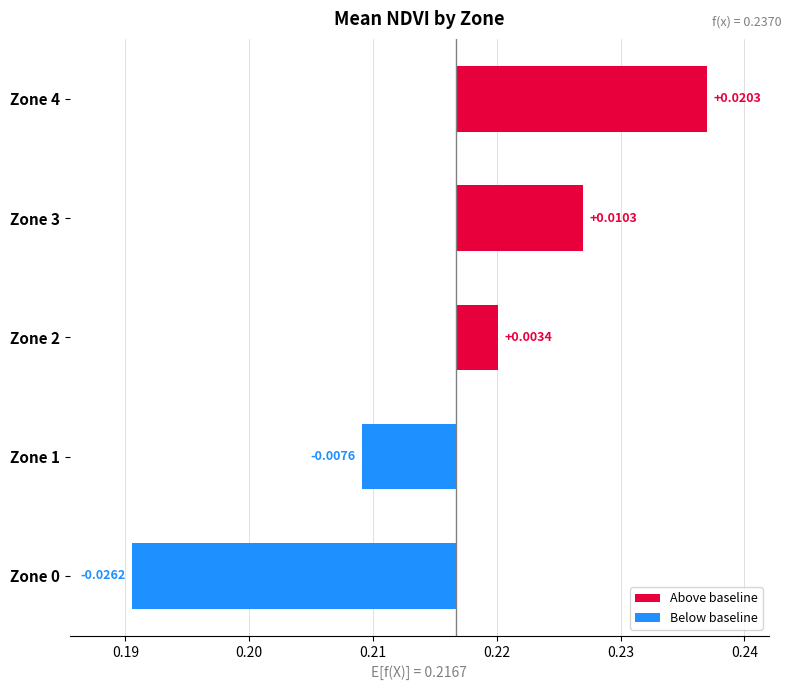

At which label does the data first exceed 0?

Zone 2